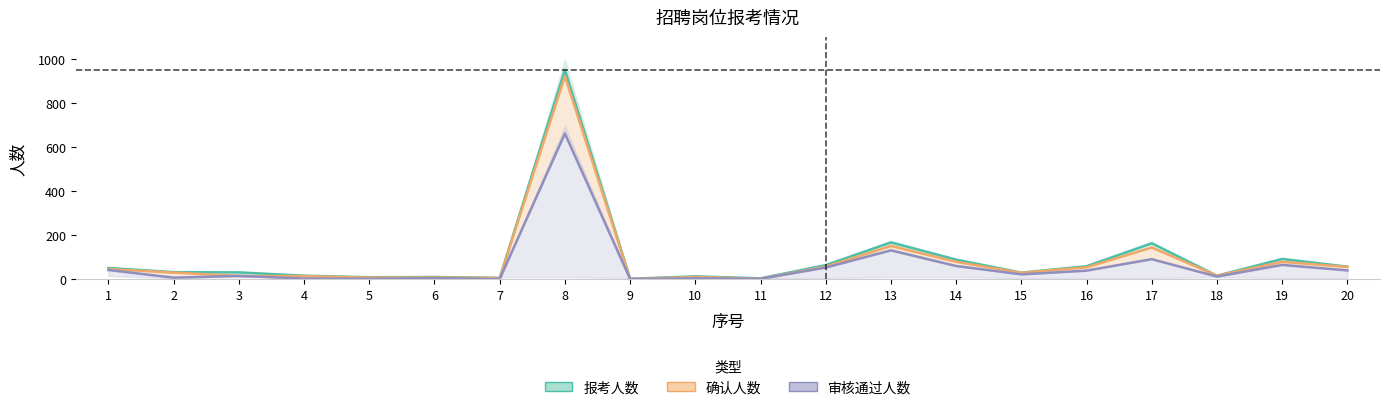

Read the 确认人数 value at 18.

16